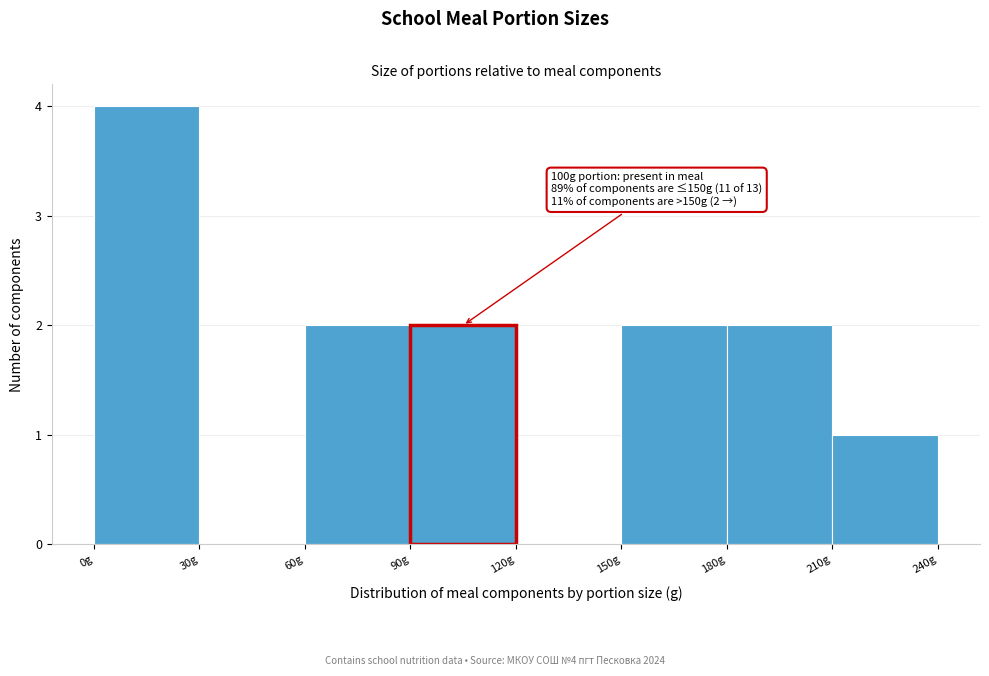

Over which range of the x-axis is the bar tallest?

0 to 30